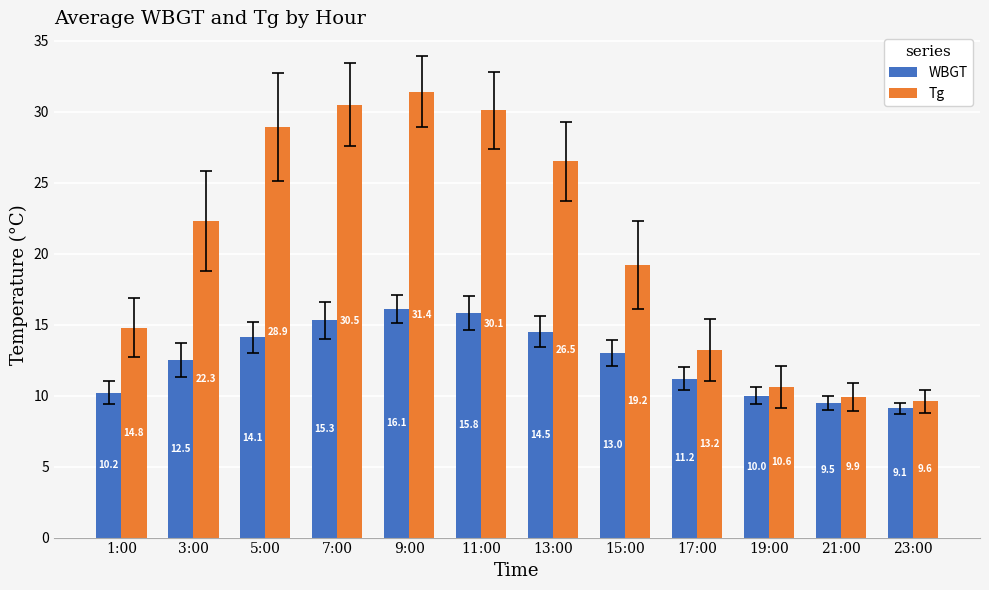

Reading left to right, transcribe all the data shown in this chart.

WBGT: 10.2	12.5	14.1	15.3	16.1	15.8	14.5	13.0	11.2	10.0	9.5	9.1
Tg: 14.8	22.3	28.9	30.5	31.4	30.1	26.5	19.2	13.2	10.6	9.9	9.6